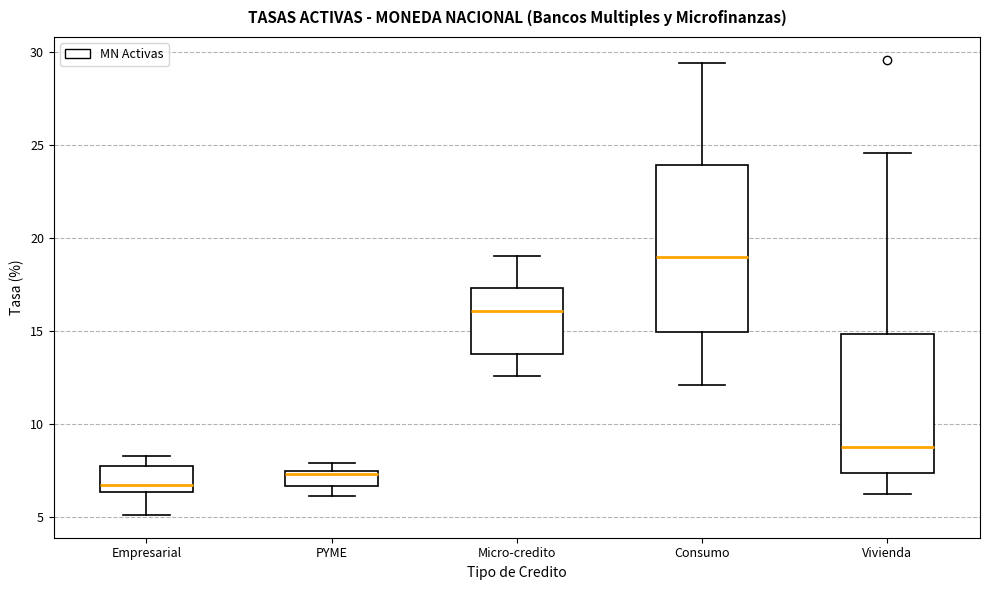

Reading left to right, read every box against the y-axis: the position of its median line, the range the box covers, and the ends of its whiskers. The values are not printed on the chart, so give them approximately, as read against the axis.

Empresarial: median 6.5 (just above the box's lower edge), box 6.5 to 7.5, whiskers 5.0 to 8.5
PYME: median 7.5 (just below the box's upper edge), box 6.5 to 7.5, whiskers 6.0 to 8.0
Micro-credito: median 16.0, box 13.5 to 17.5, whiskers 12.5 to 19.0
Consumo: median 19.0, box 15.0 to 24.0, whiskers 12.0 to 29.5
Vivienda: median 8.5, box 7.5 to 15.0, whiskers 6.0 to 24.5